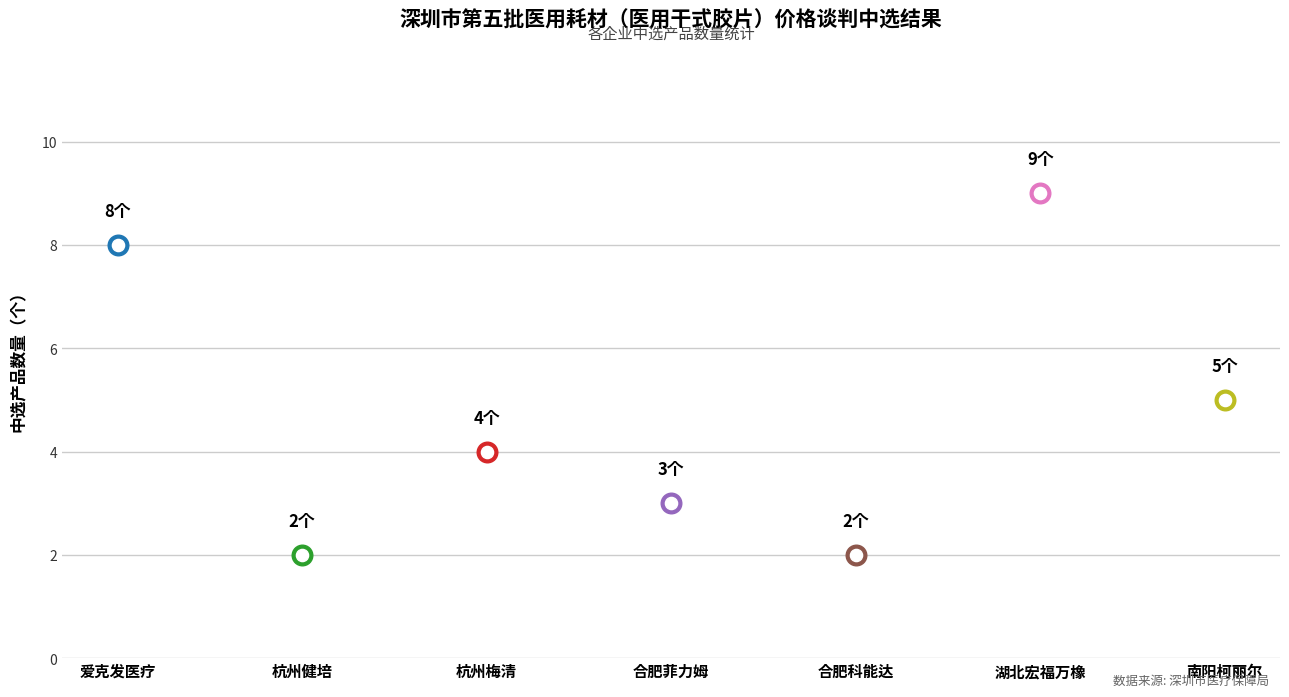

Approximately how many times larger is the value at 南阳柯丽尔科技有限公司 compared to 合肥科能达医疗设备有限公司?

2.5